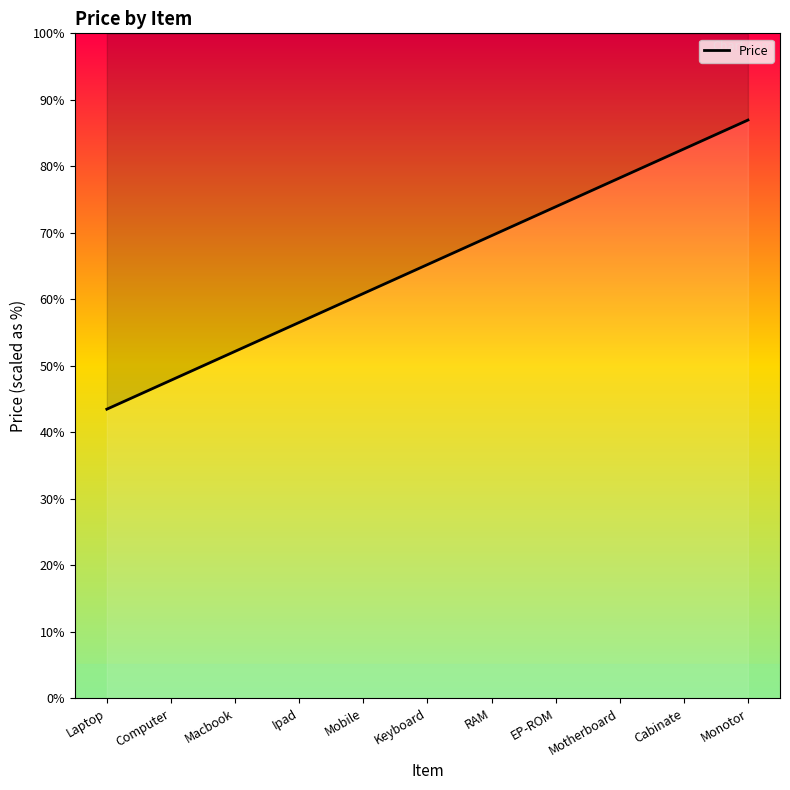

What is the ratio of the value at Motherboard to the value at EP-ROM?

1.1